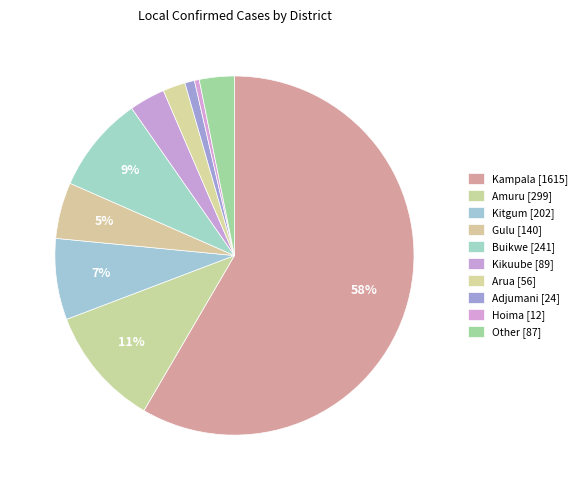

What percentage is the Kitgum slice, to the nearest percent?

7%